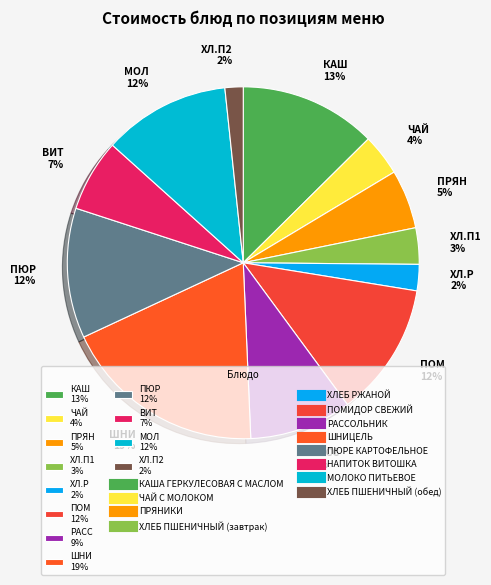

True or false: ВИТ 7% accounts for 7% of the total.

True